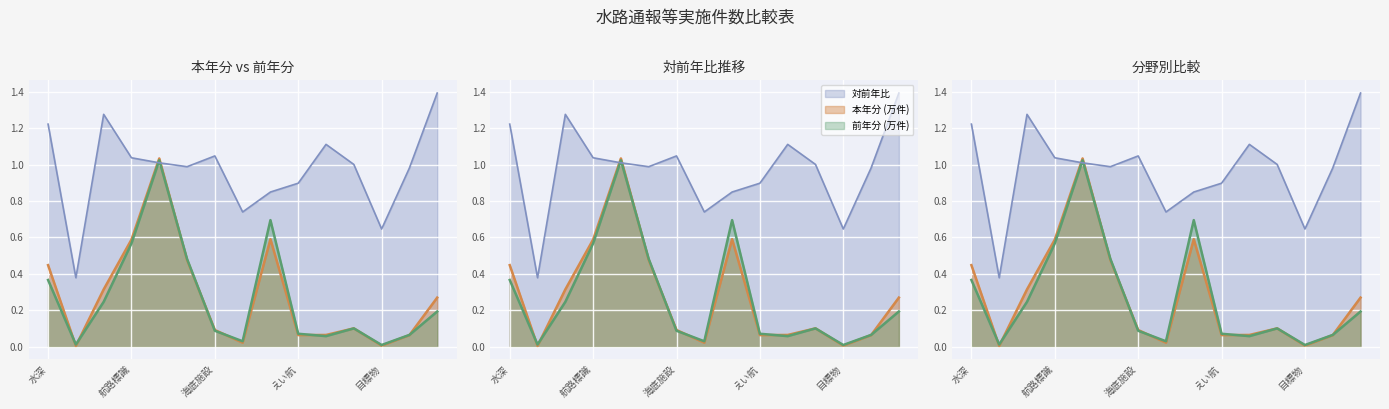

True or false: 対前年比 has a value of 1.3 at 漂流物等.

True